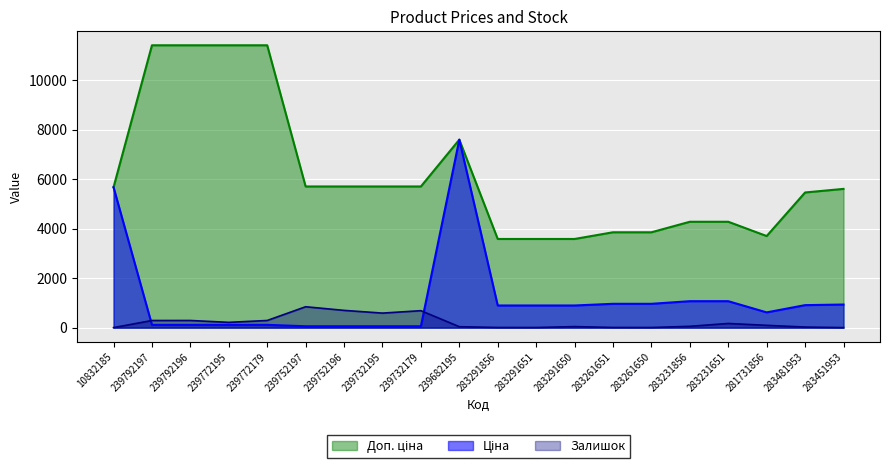

How many values in the Ціна series are below 895?

9